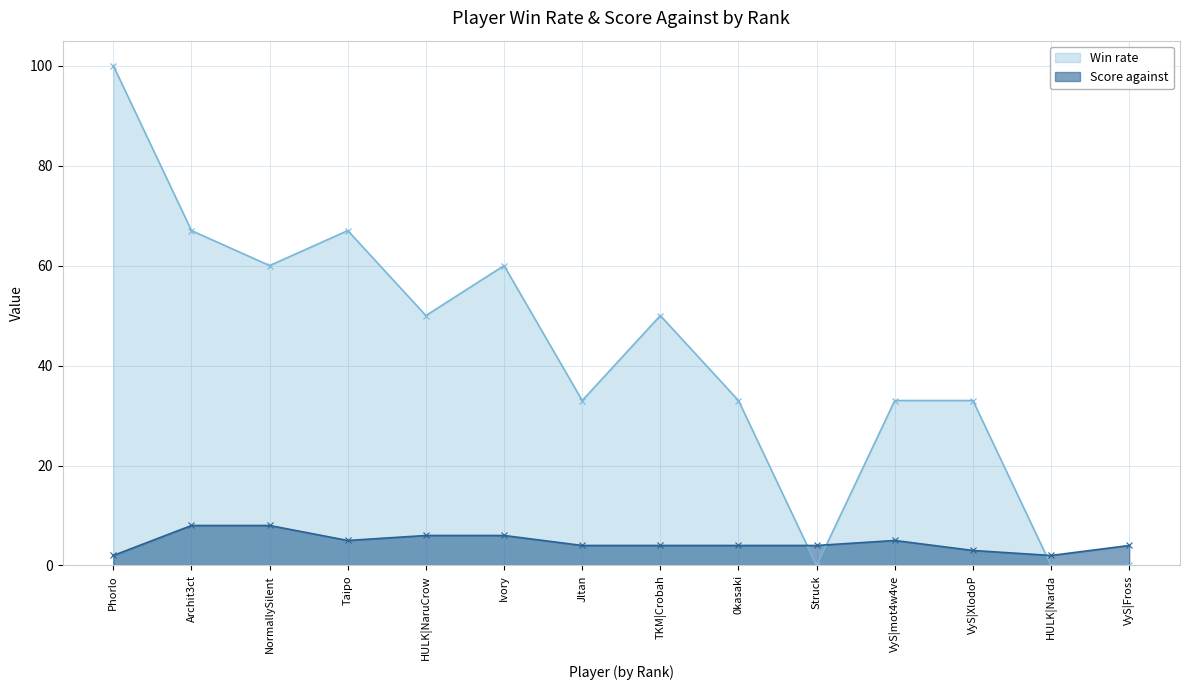

What is the difference between the maximum and minimum values in the Score against series?

6